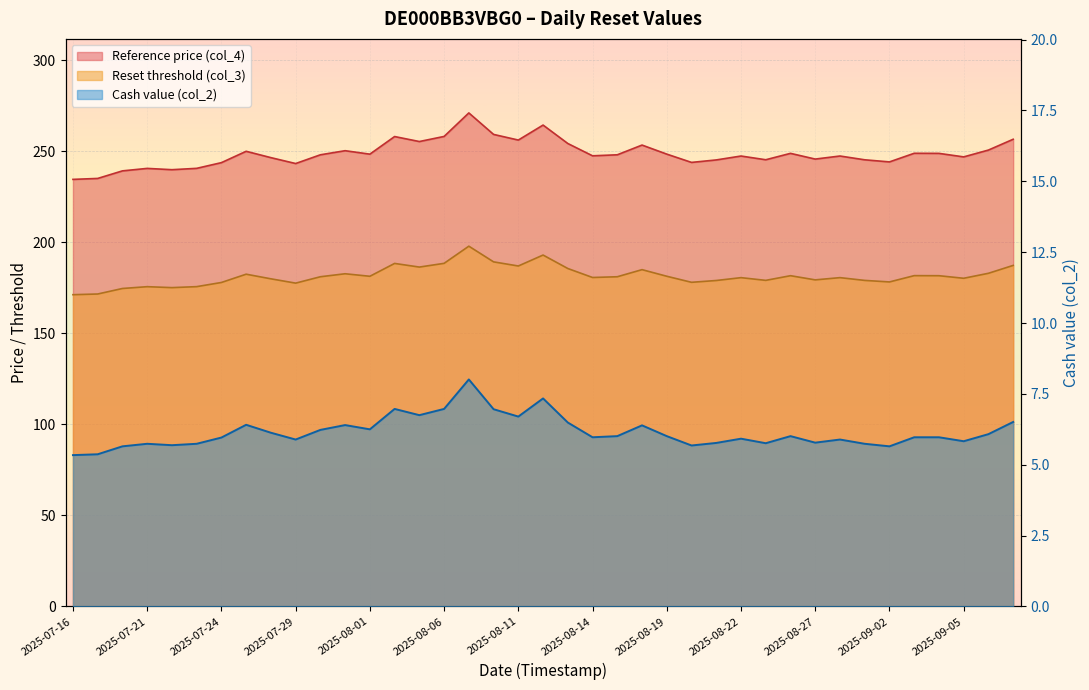

The value of Cash value (col_2) at 2025-09-04 is 10.4. True or false?

False